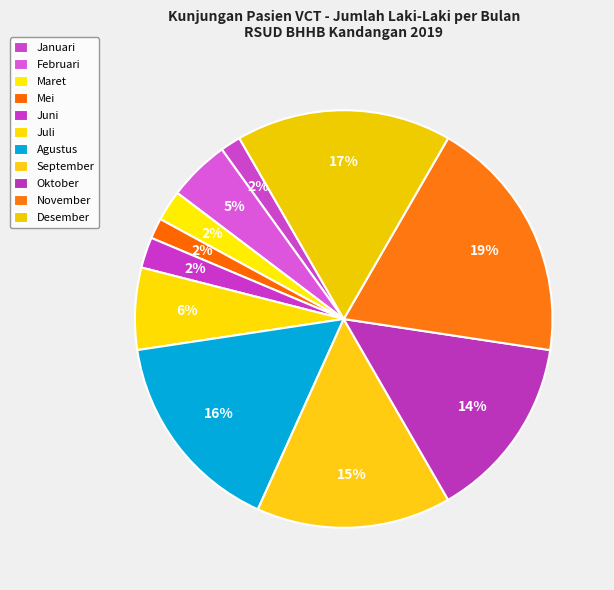

Is there a majority slice in this chart?

No